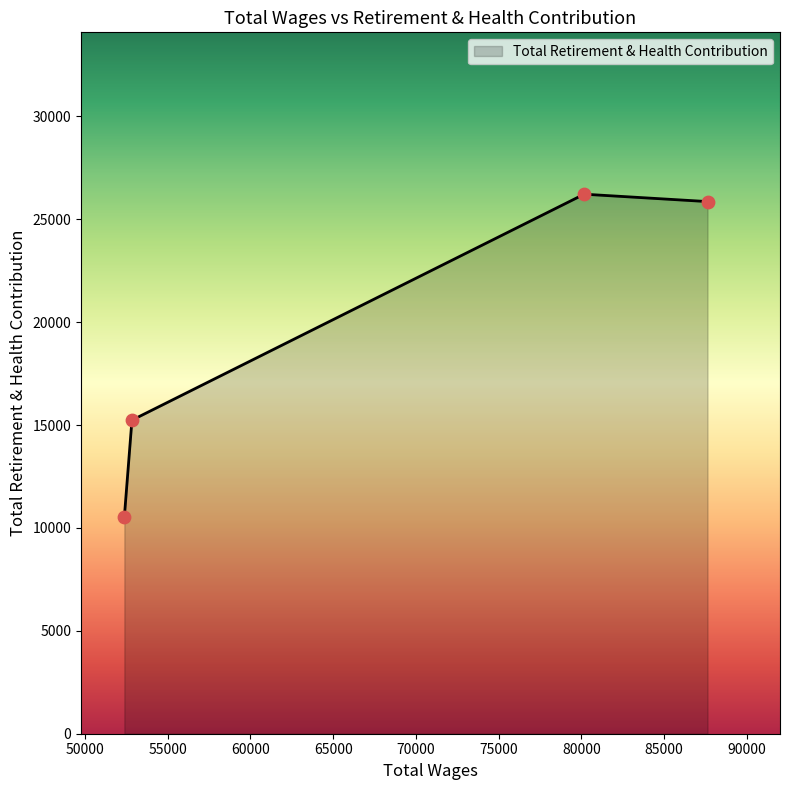

What is the greatest value displayed?

26220